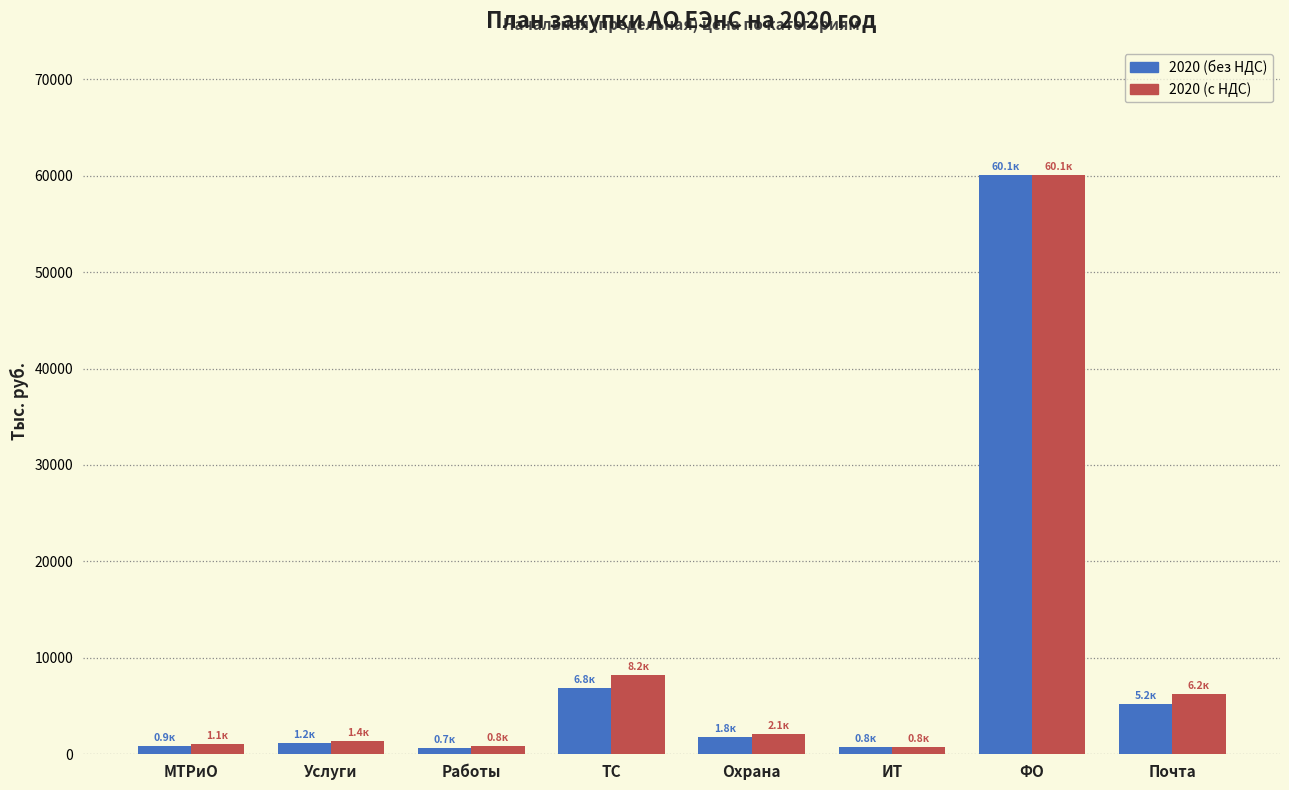

At which category does the chart reach its peak across all series?

ФО